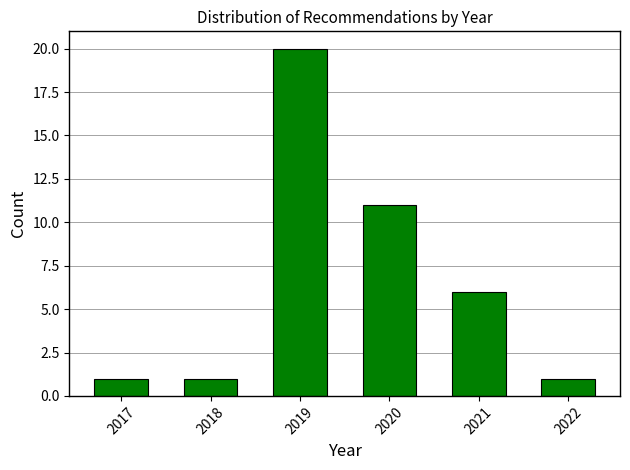

Reading right to left, extract all data points from this chart.

1	6	11	20	1	1